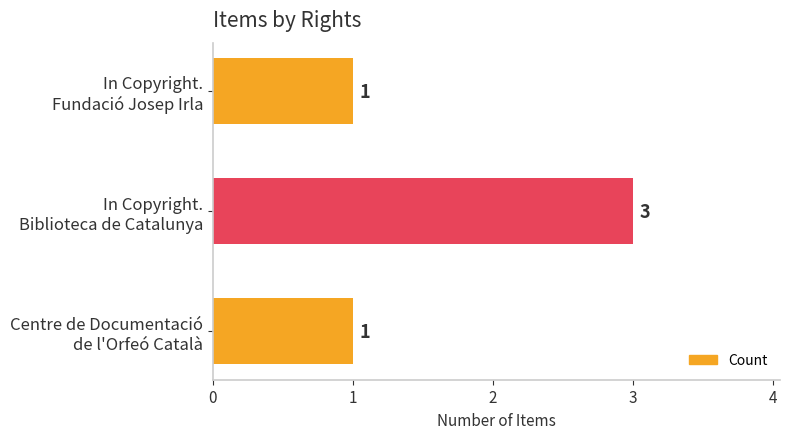

What is the difference between the maximum and minimum values?

2